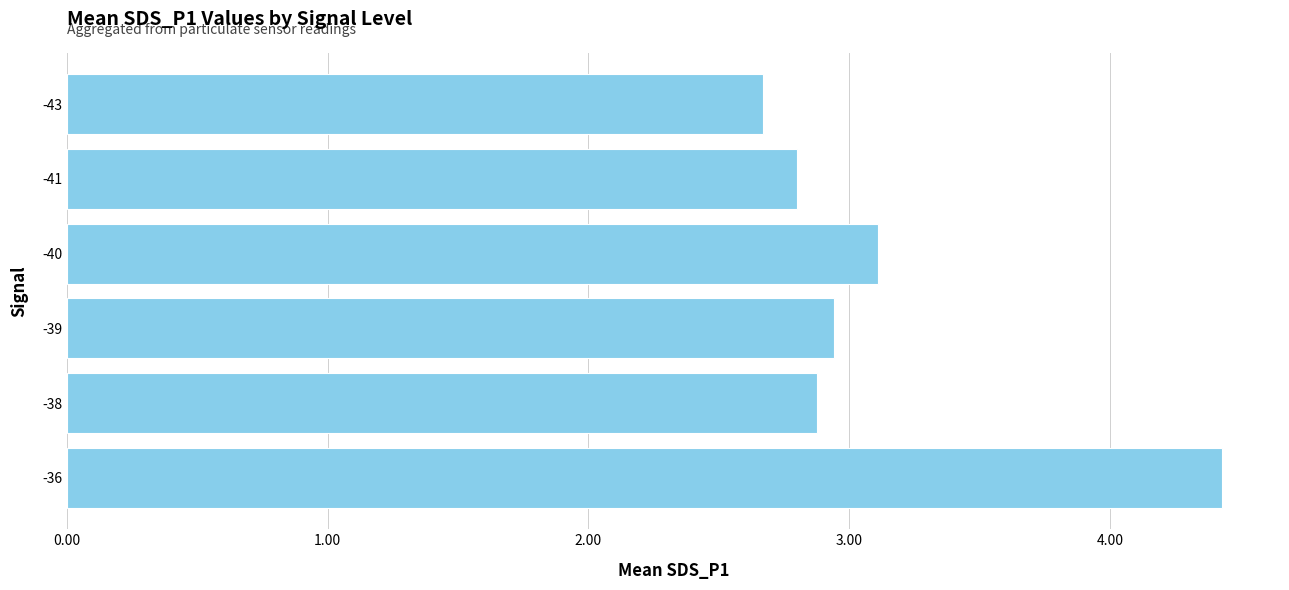

Reading bottom to top, transcribe all the data shown in this chart.

-36=4.4	-38=2.9	-39=2.9	-40=3.1	-41=2.8	-43=2.7